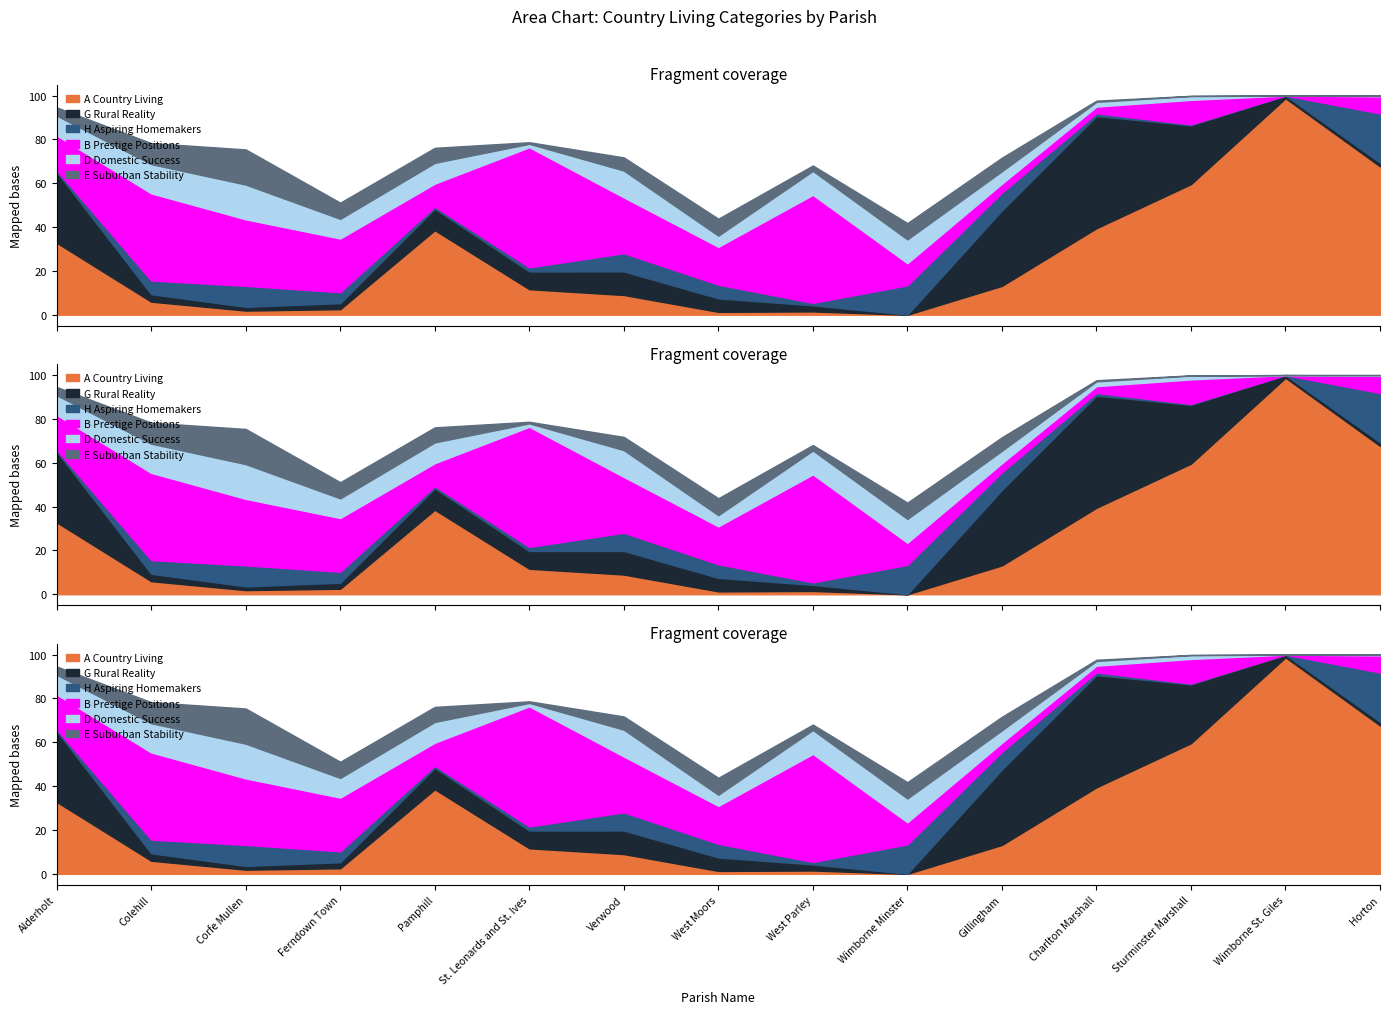

How many data points does each series have?

15